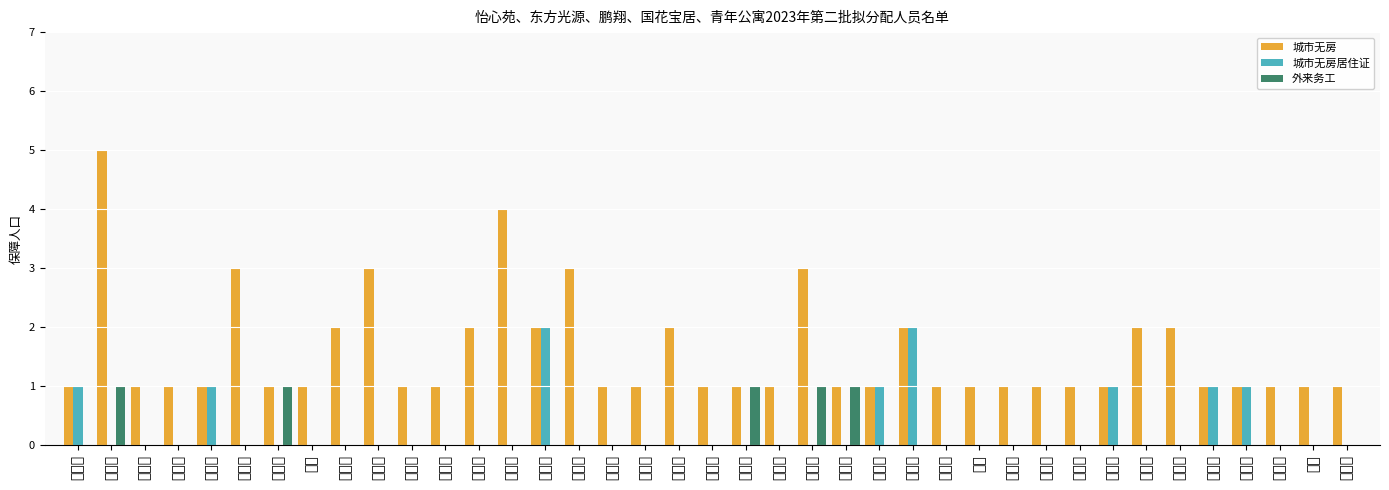

Reading left to right, transcribe all the data shown in this chart.

城市无房: 1	5	1	1	1	3	1	1	2	3	1	1	2	4	2	3	1	1	2	1	1	1	3	1	1	2	1	1	1	1	1	1	2	2	1	1	1	1	1
城市无房居住证: 1	0	0	0	1	0	0	0	0	0	0	0	0	0	2	0	0	0	0	0	0	0	0	0	1	2	0	0	0	0	0	1	0	0	1	1	0	0	0
外来务工: 0	1	0	0	0	0	1	0	0	0	0	0	0	0	0	0	0	0	0	0	1	0	1	1	0	0	0	0	0	0	0	0	0	0	0	0	0	0	0